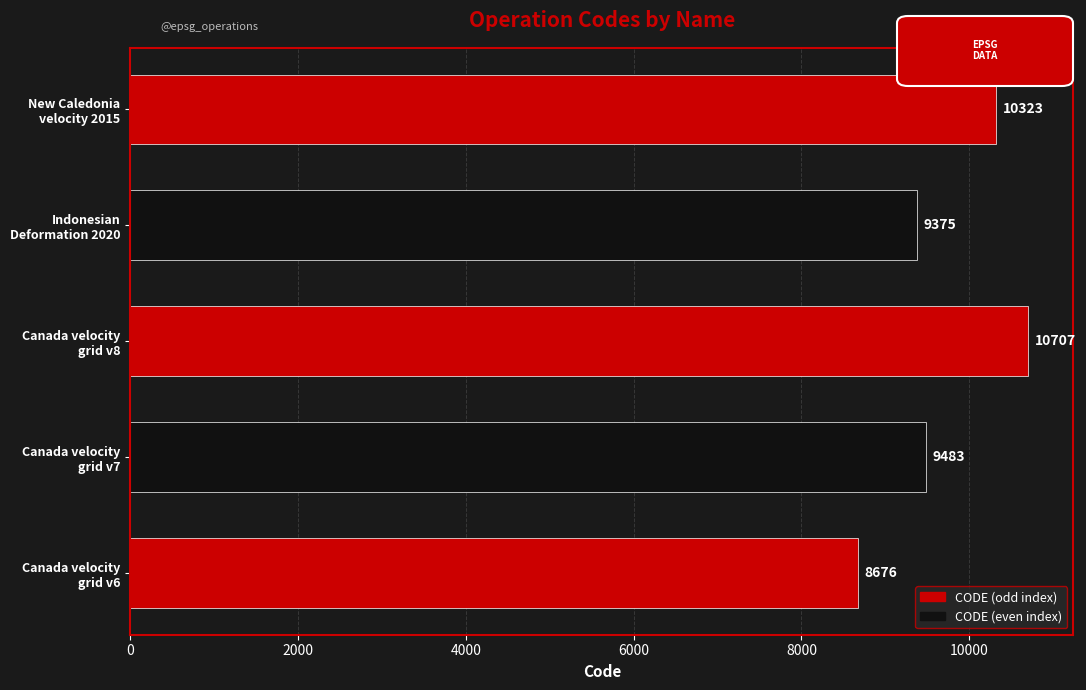

What is the minimum value shown in the chart?

8676